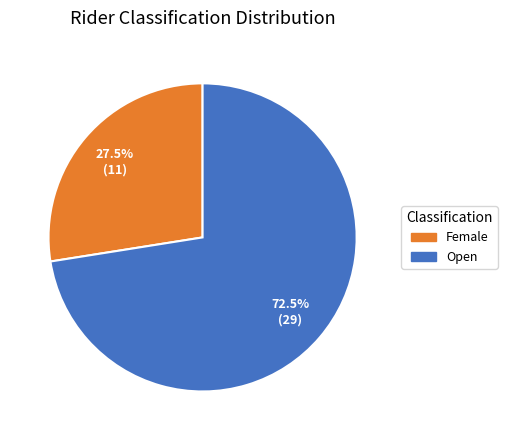

Combined, do Open and Female account for over 50%?

Yes